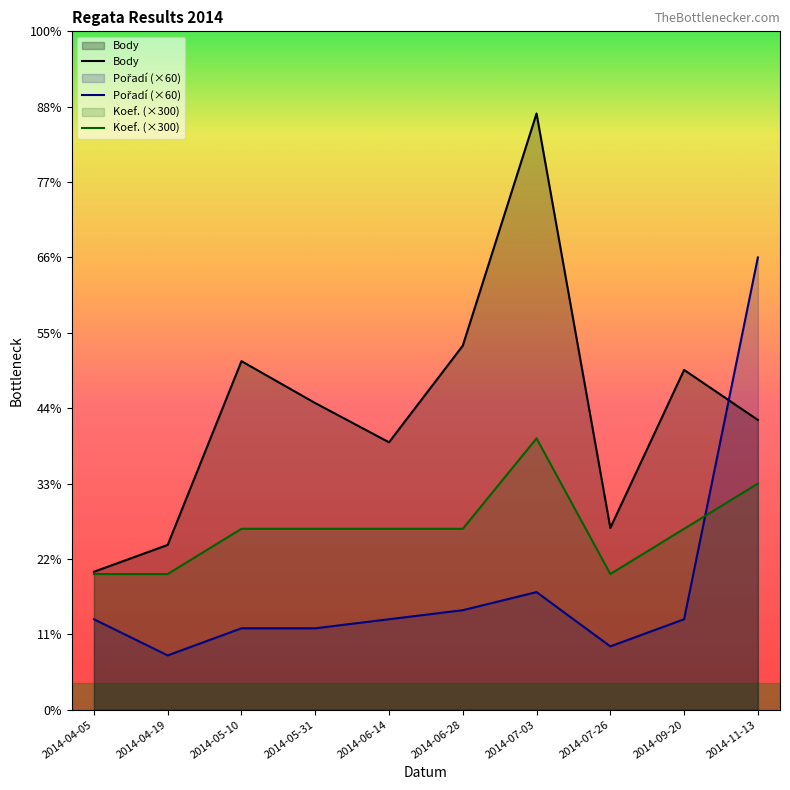

What are all the series names shown in the legend?

Body, Pořadí, Koef.